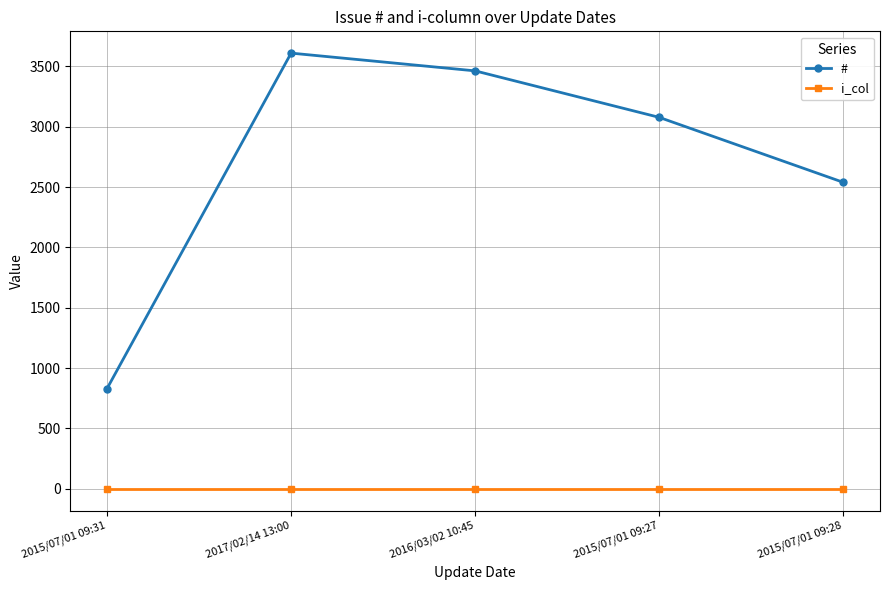

What is the difference between the # values at 2017/02/14 13:00 and 2015/07/01 09:27?

532